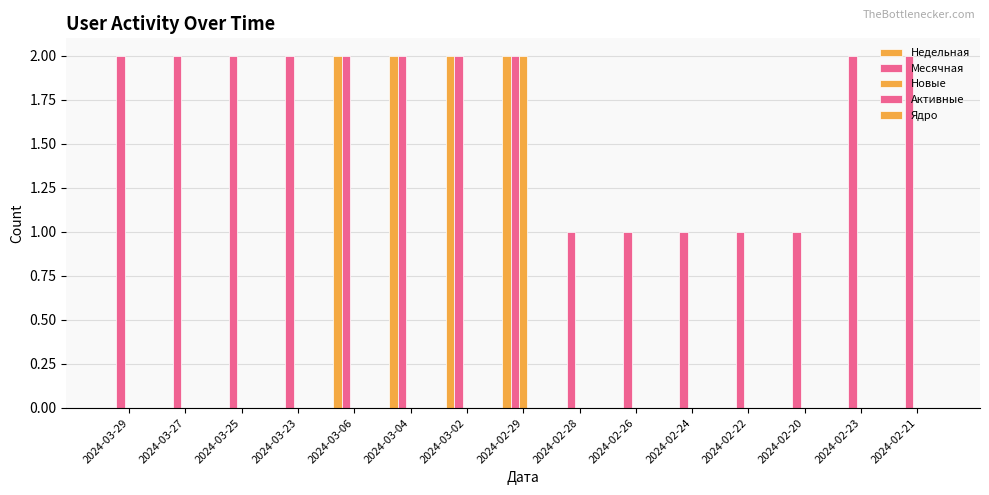

What is the value of the Месячная bar at the 11th from the left?

1